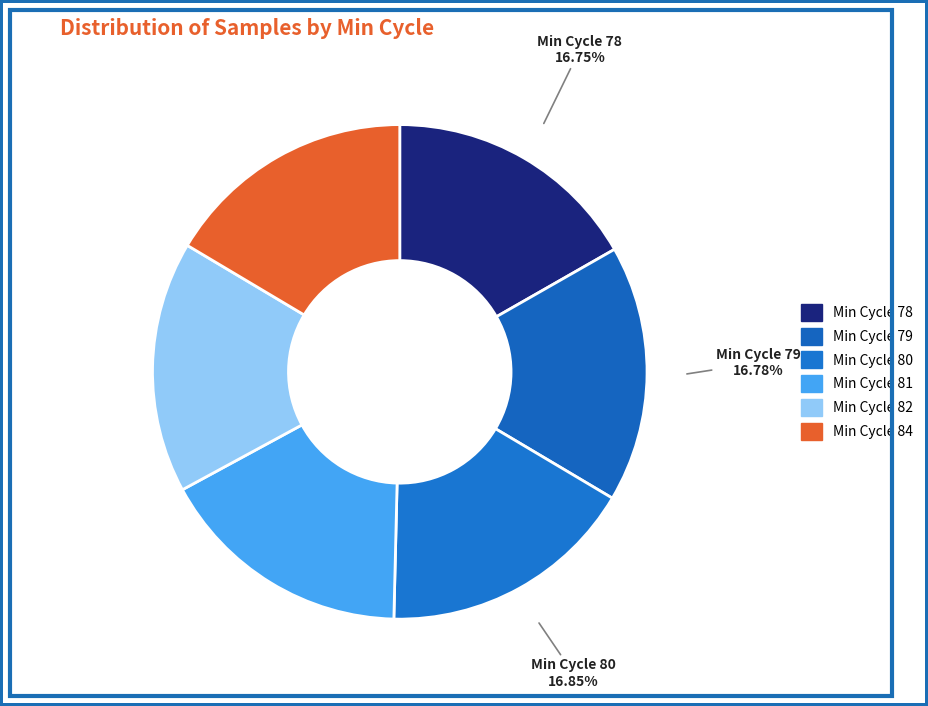

Count the number of slices in the pie.

6